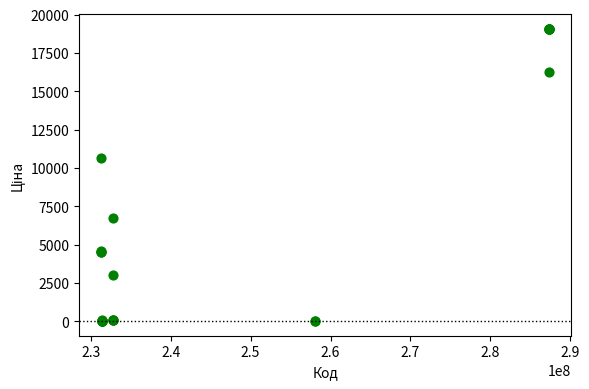

What Y value in the scatter plot is closest to 9546?

10636.6